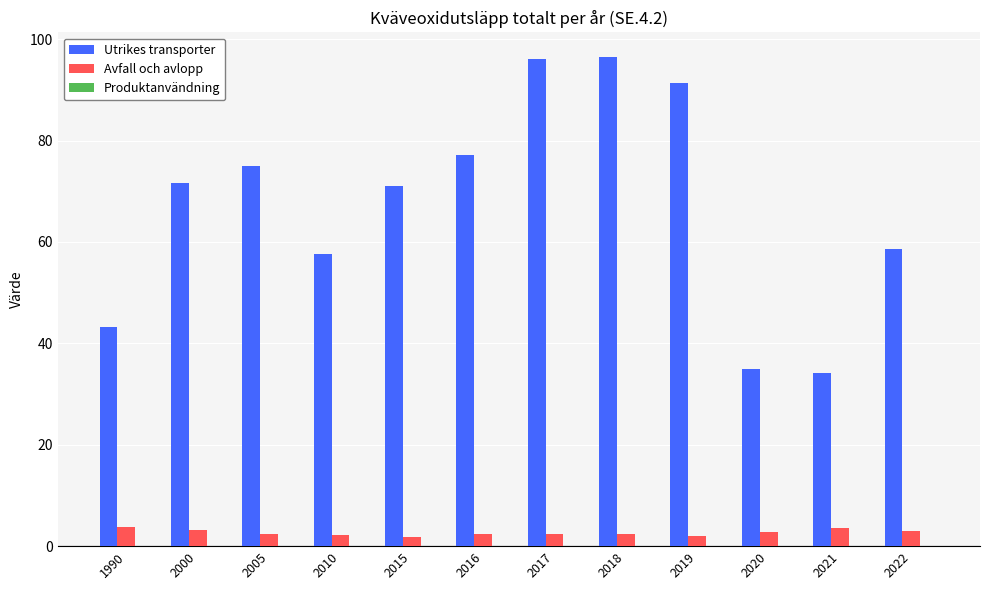

What is the maximum value for Utrikes transporter?

96.5